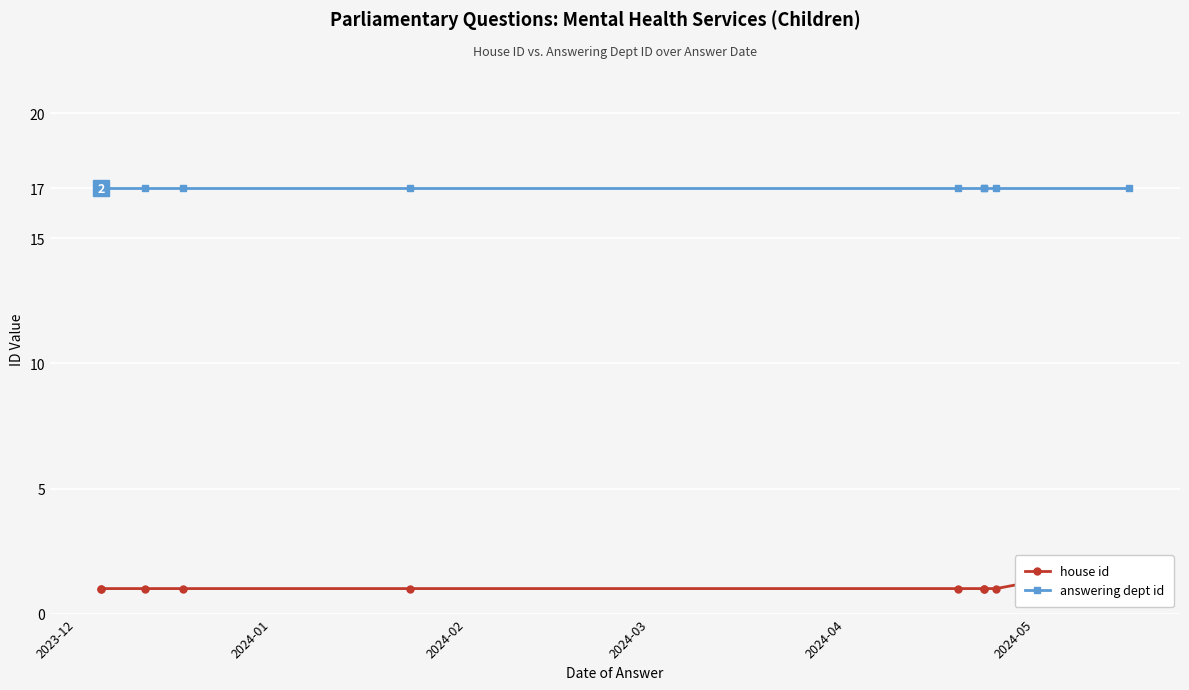

Is the value of house id at 2024-02 greater than the value of answering dept id at 9?

No